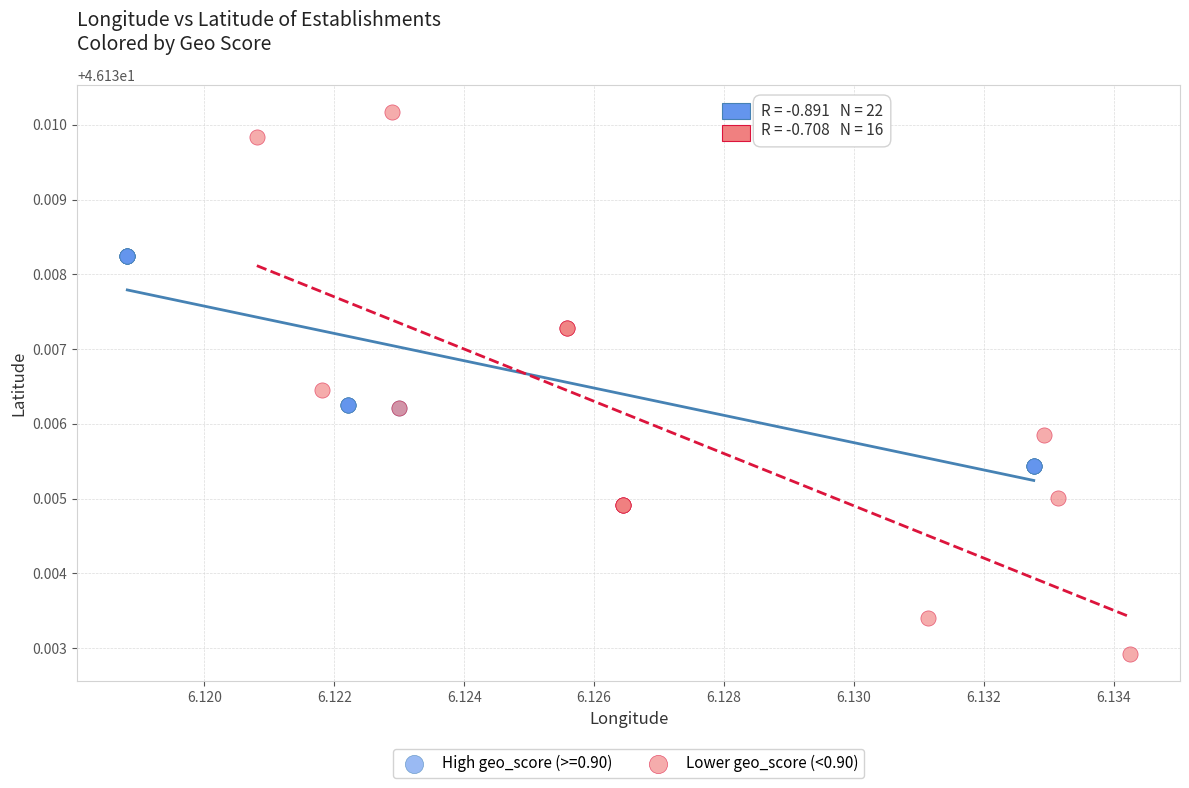

Which series has the widest spread of Y values?

Lower geo_score (<0.90)